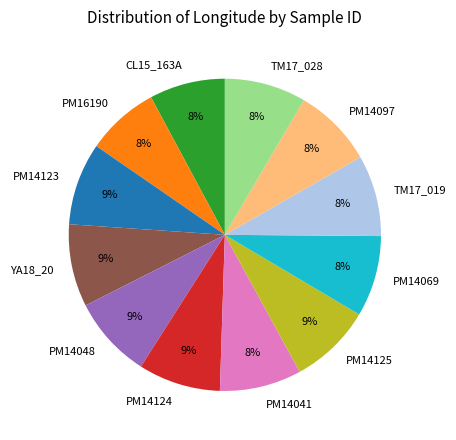

How many segments does this pie chart have?

12